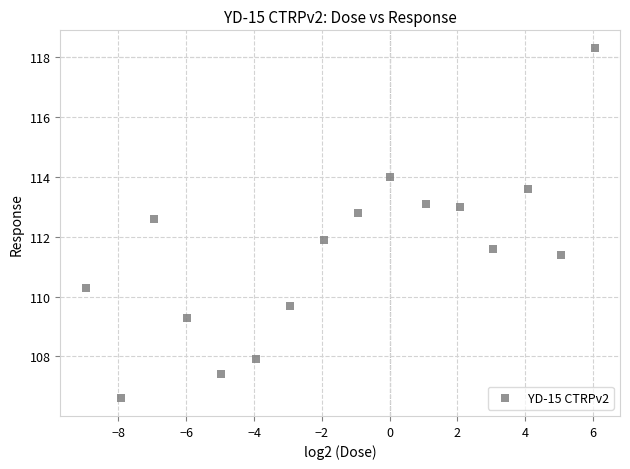

What is the range of X values (max minus min)?

15.0